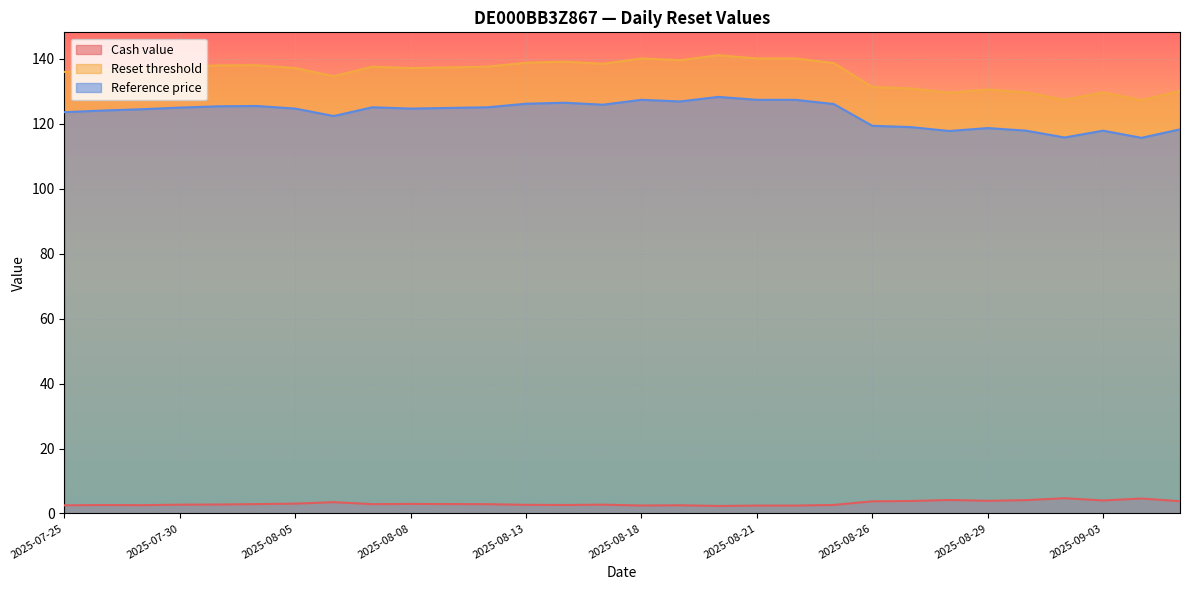

What is the sum of the Cash value values at 2025-08-11 and 2025-09-01?

7.0